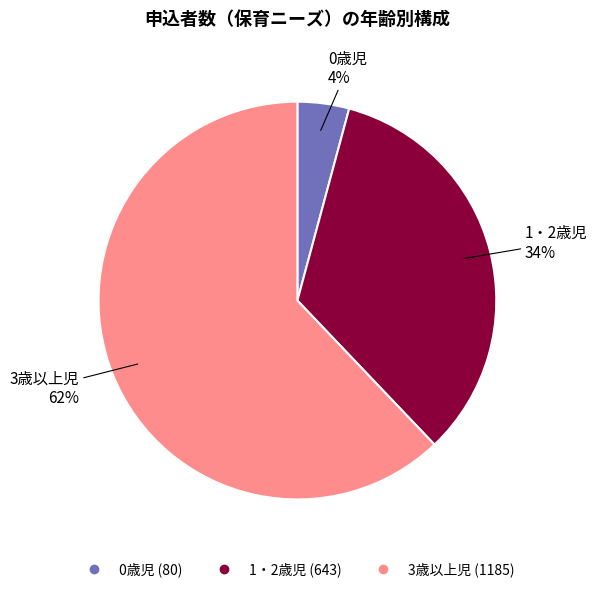

Which category has the smallest portion of the pie?

0歳児